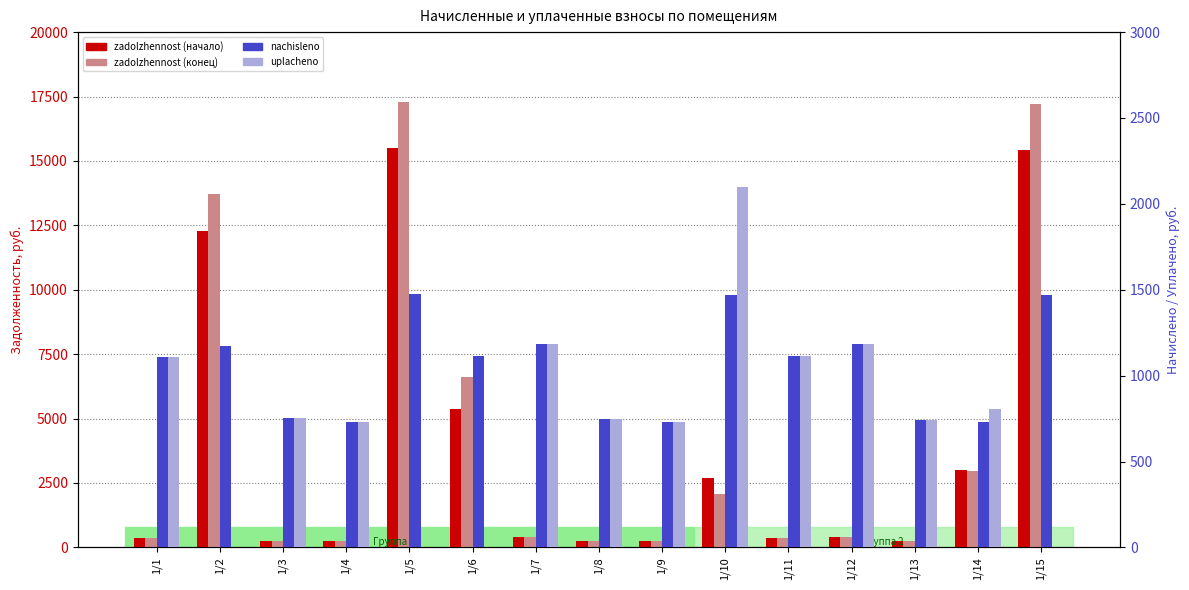

Where is zadolzhennost (начало) nearest to the value 7864?

1/6